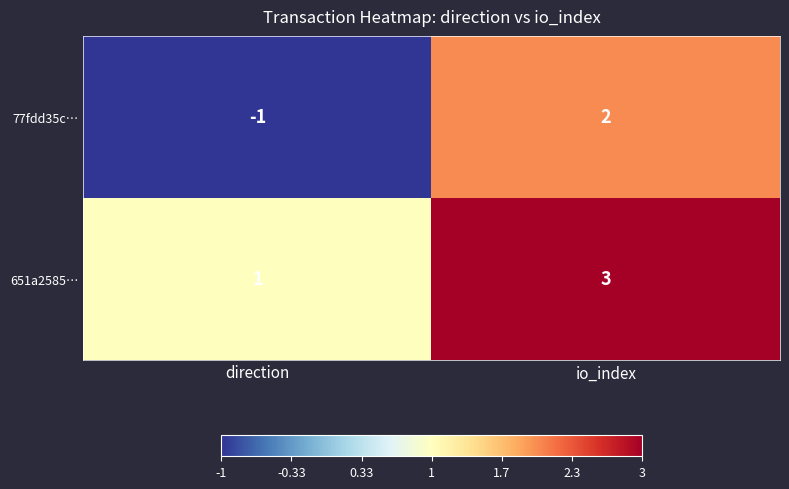

True or false: 77fdd35c… has a value of -1 at direction.

True